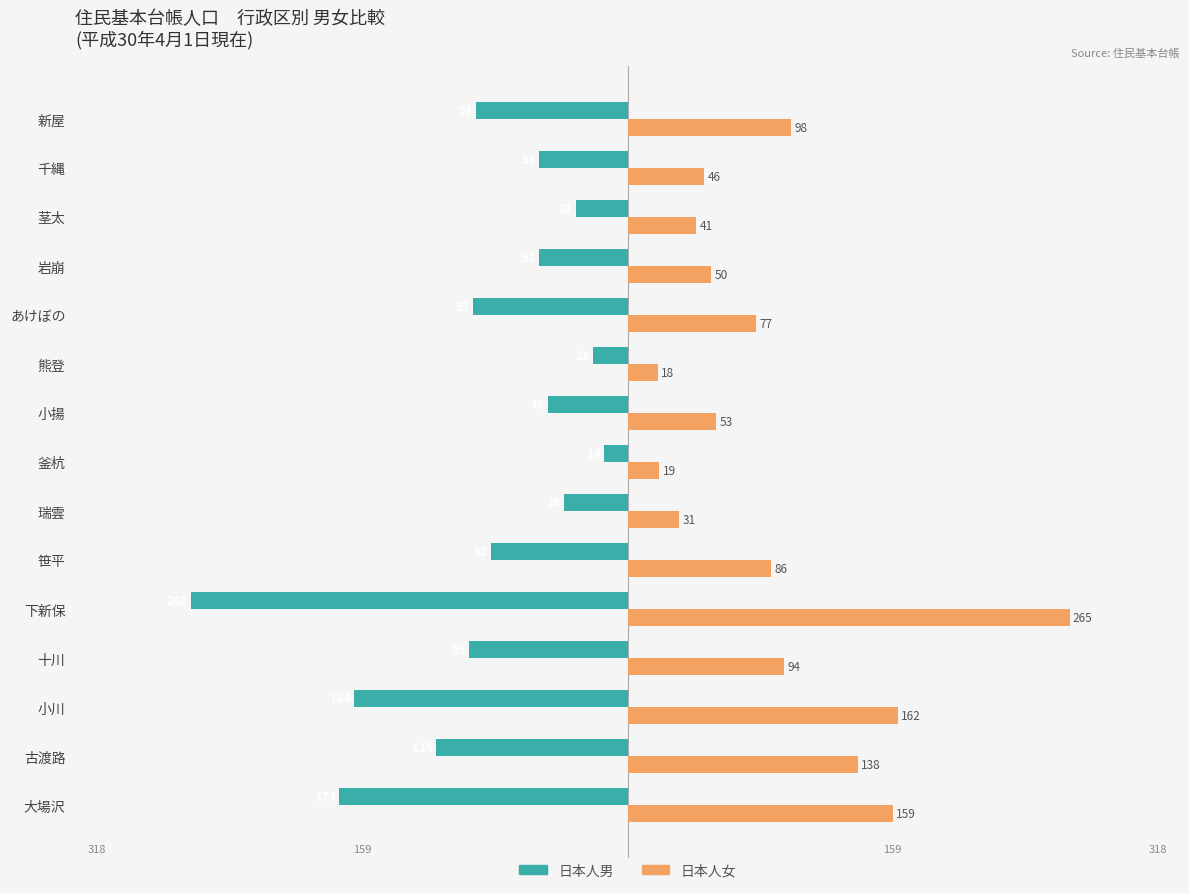

True or false: 日本人男 has a value of -14 at 釜杭.

True